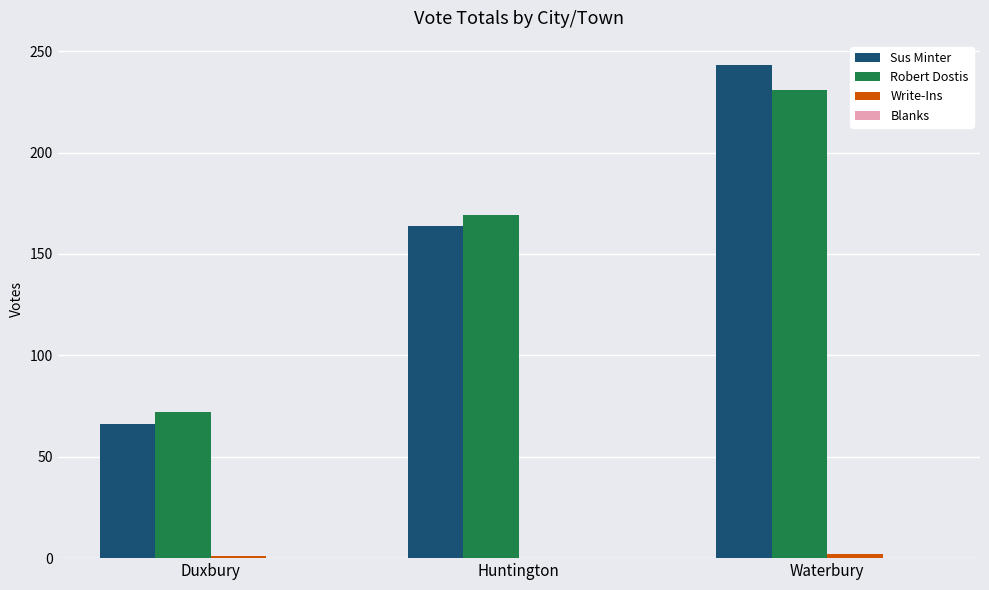

The Robert Dostis series shows 231 at Waterbury. True or false?

True